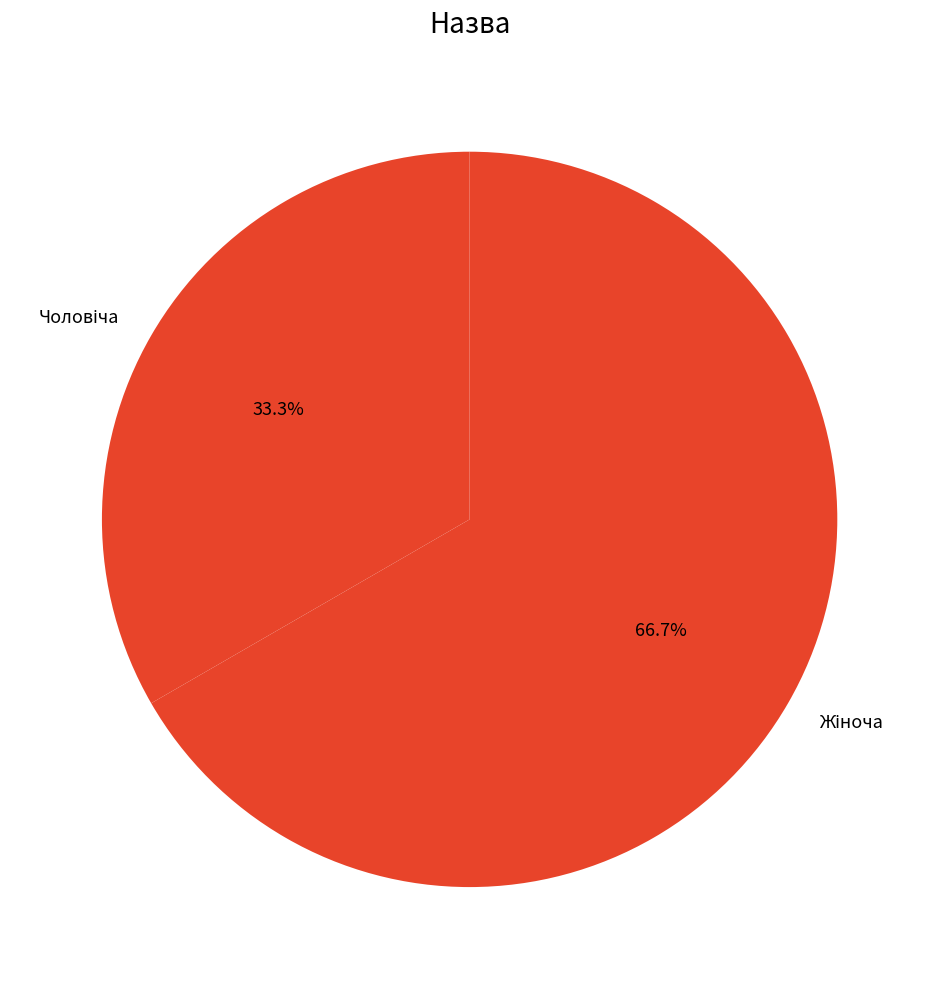

Is there any slice that represents more than half of the pie?

Yes